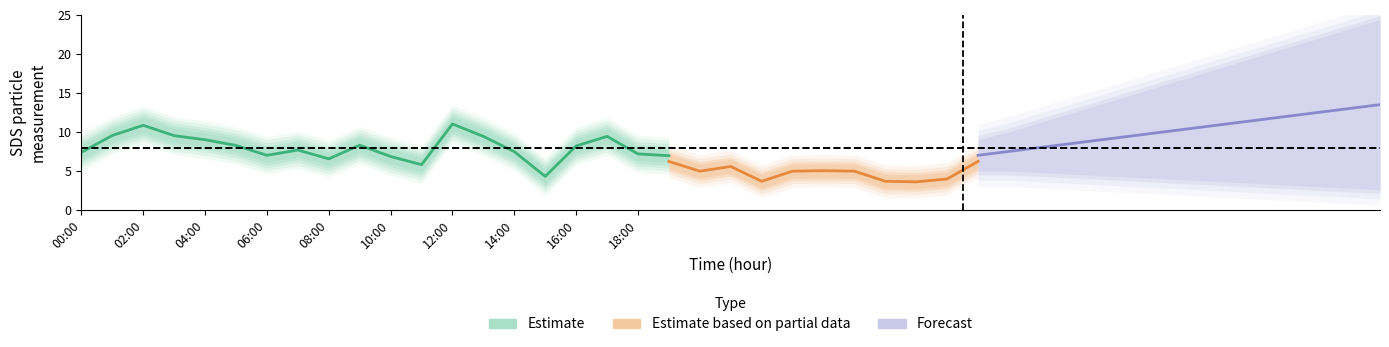

What is the sum of all SDS_P2_hi values?

39.9